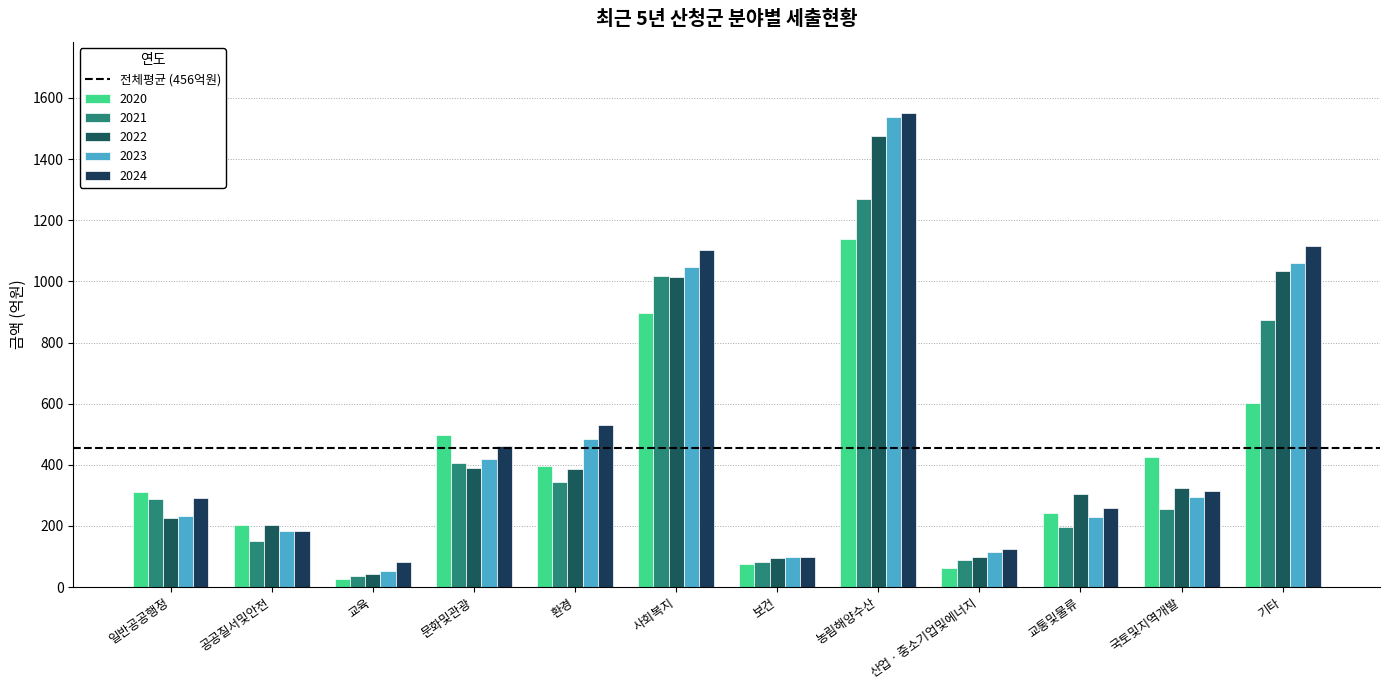

Reading left to right, what are all the values shown in this chart?

2020: 일반공공행정=311	공공질서및안전=204	교육=28	문화및관광=496	환경=397	사회복지=897	보건=74	농림해양수산=1137	산업ㆍ중소기업및에너지=62	교통및물류=241	국토및지역개발=425	기타=601
2021: 일반공공행정=289	공공질서및안전=152	교육=35	문화및관광=406	환경=344	사회복지=1016	보건=83	농림해양수산=1268	산업ㆍ중소기업및에너지=90	교통및물류=198	국토및지역개발=255	기타=873
2022: 일반공공행정=226	공공질서및안전=203	교육=43	문화및관광=388	환경=386	사회복지=1015	보건=95	농림해양수산=1476	산업ㆍ중소기업및에너지=98	교통및물류=305	국토및지역개발=324	기타=1033
2023: 일반공공행정=231	공공질서및안전=182	교육=52	문화및관광=418	환경=486	사회복지=1047	보건=98	농림해양수산=1538	산업ㆍ중소기업및에너지=116	교통및물류=229	국토및지역개발=295	기타=1060
2024: 일반공공행정=293	공공질서및안전=182	교육=82	문화및관광=461	환경=531	사회복지=1101	보건=100	농림해양수산=1551	산업ㆍ중소기업및에너지=126	교통및물류=259	국토및지역개발=315	기타=1115